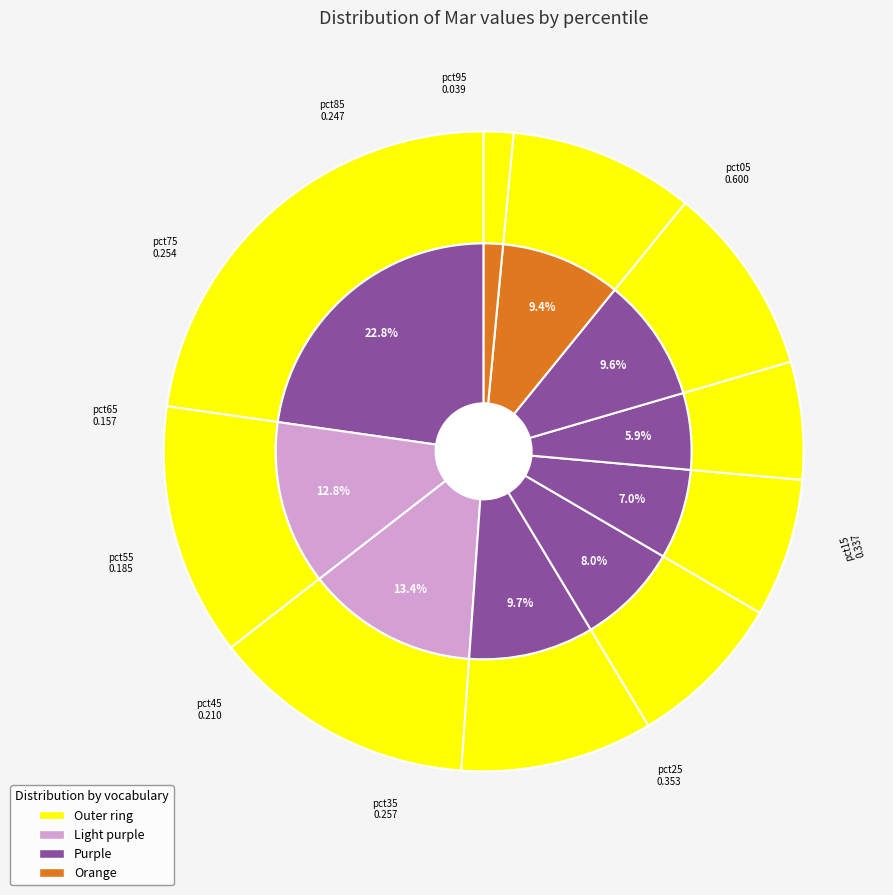

How many slices are in this pie chart?

10